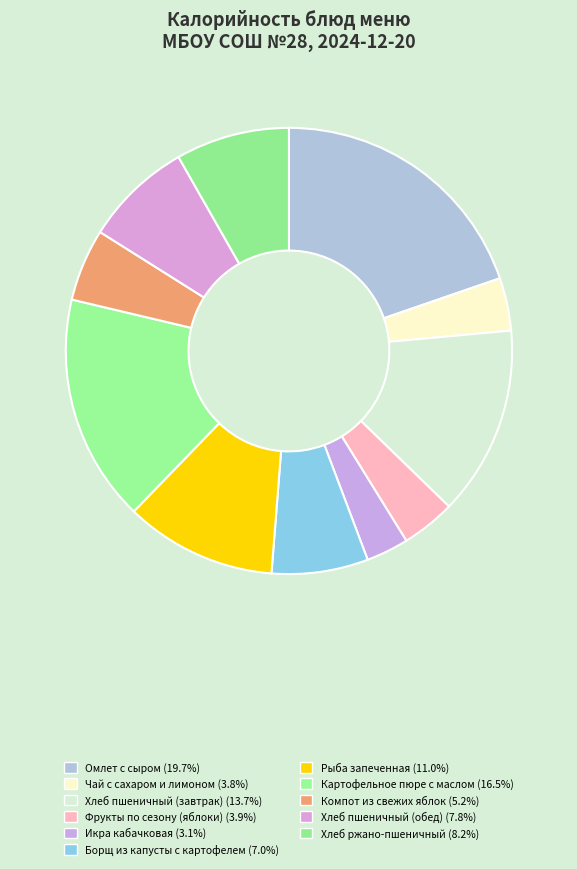

How many slices are in this pie chart?

11